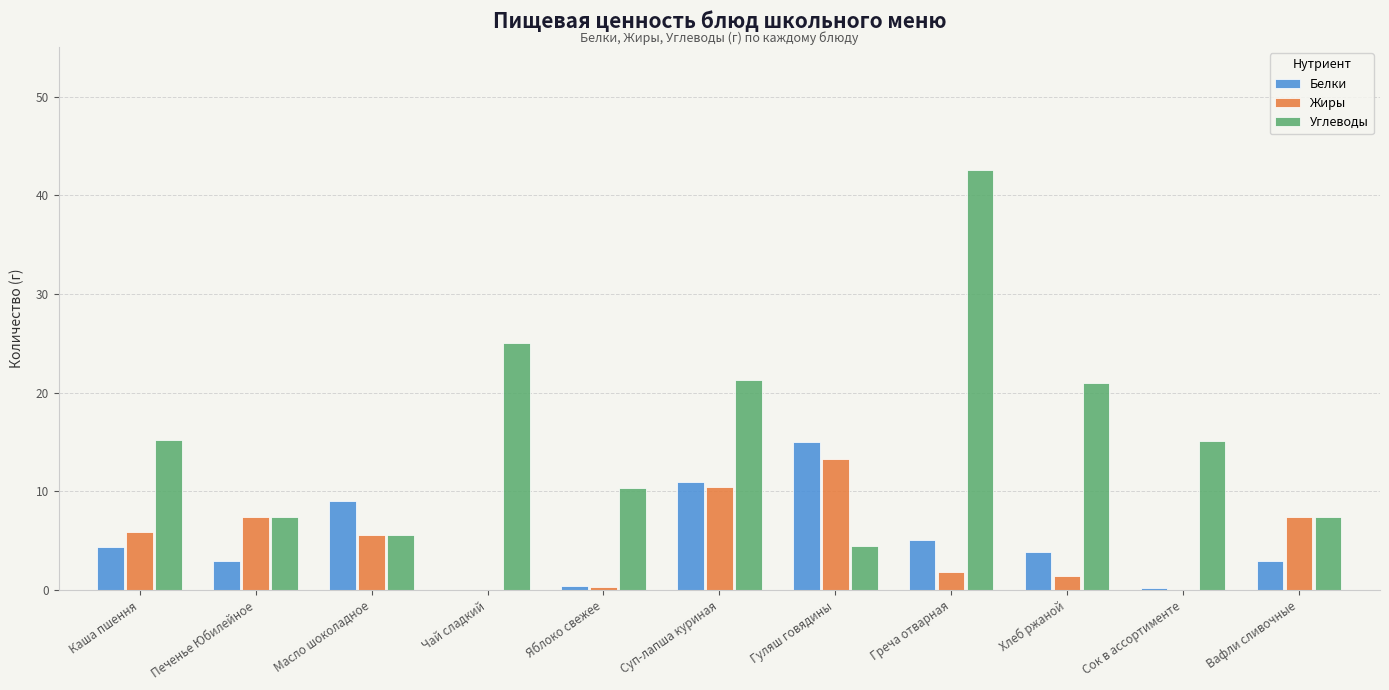

What is the average value of the Жиры series?

4.9